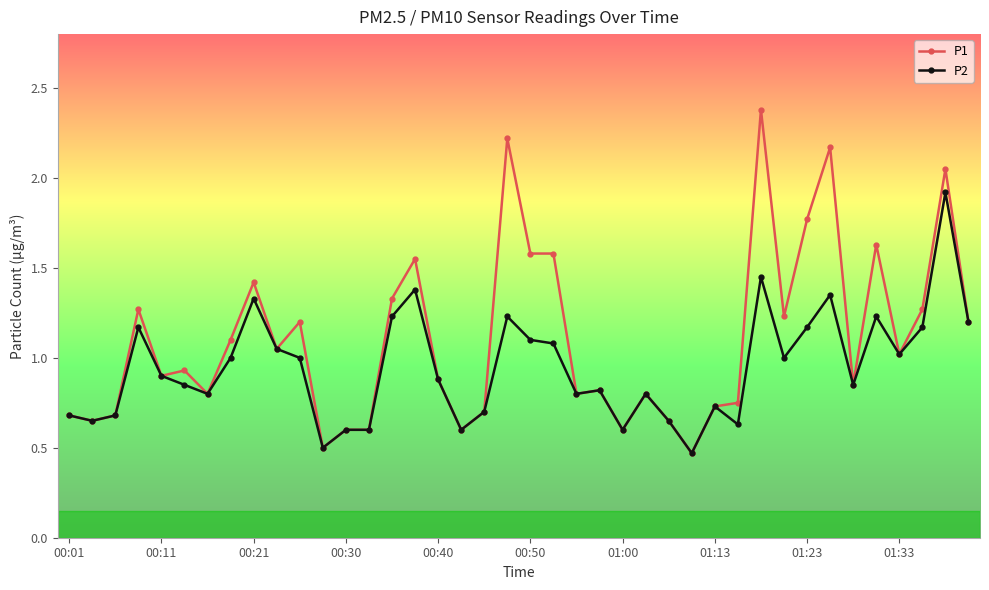

Which series has the widest spread of values?

P1